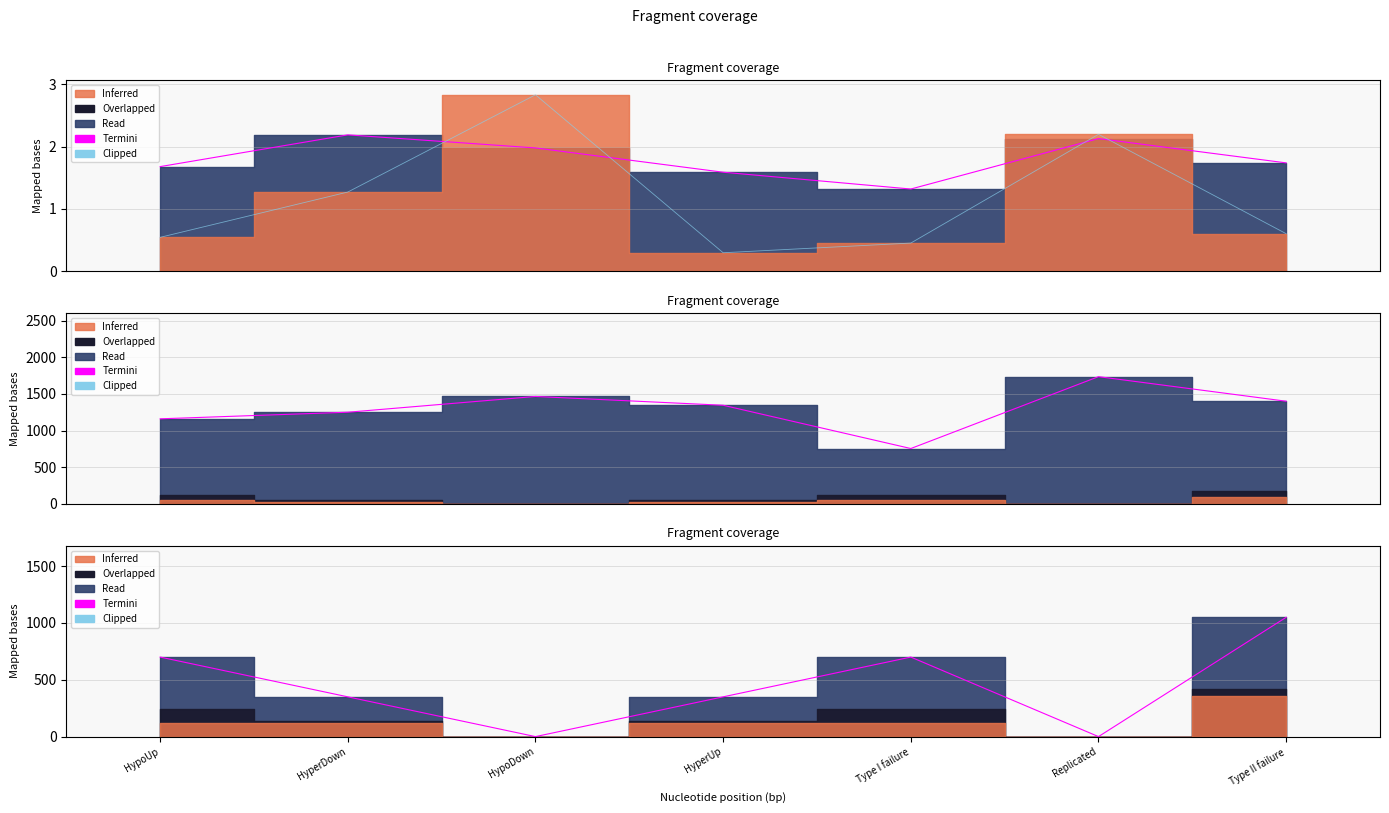

What is the highest value of the Termini series?

1050.0